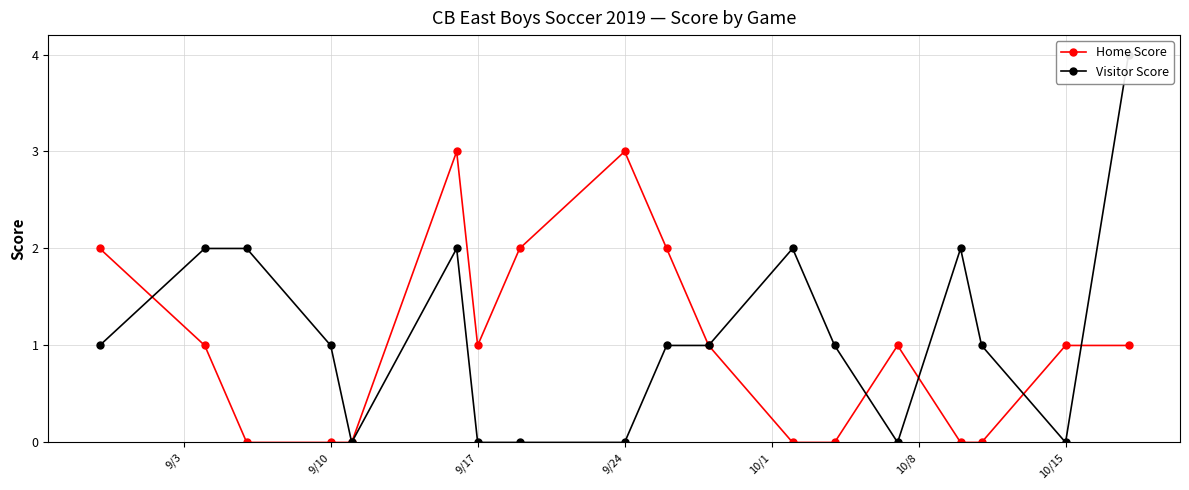

True or false: Home Score has more than 1 points higher than both neighbors.

True